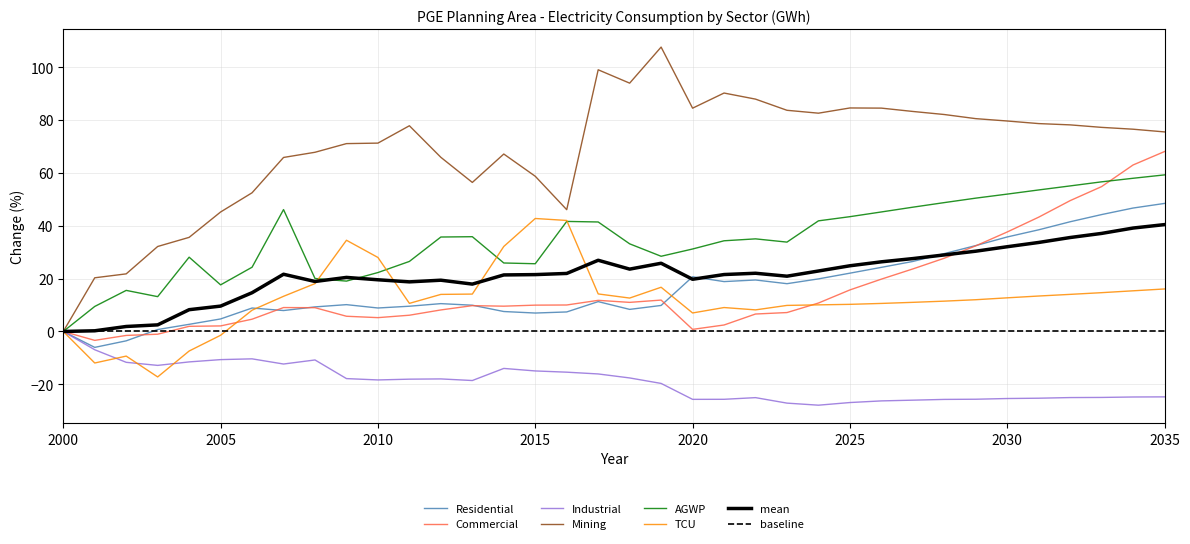

Which has a higher value, 2016 or 2019?

2019